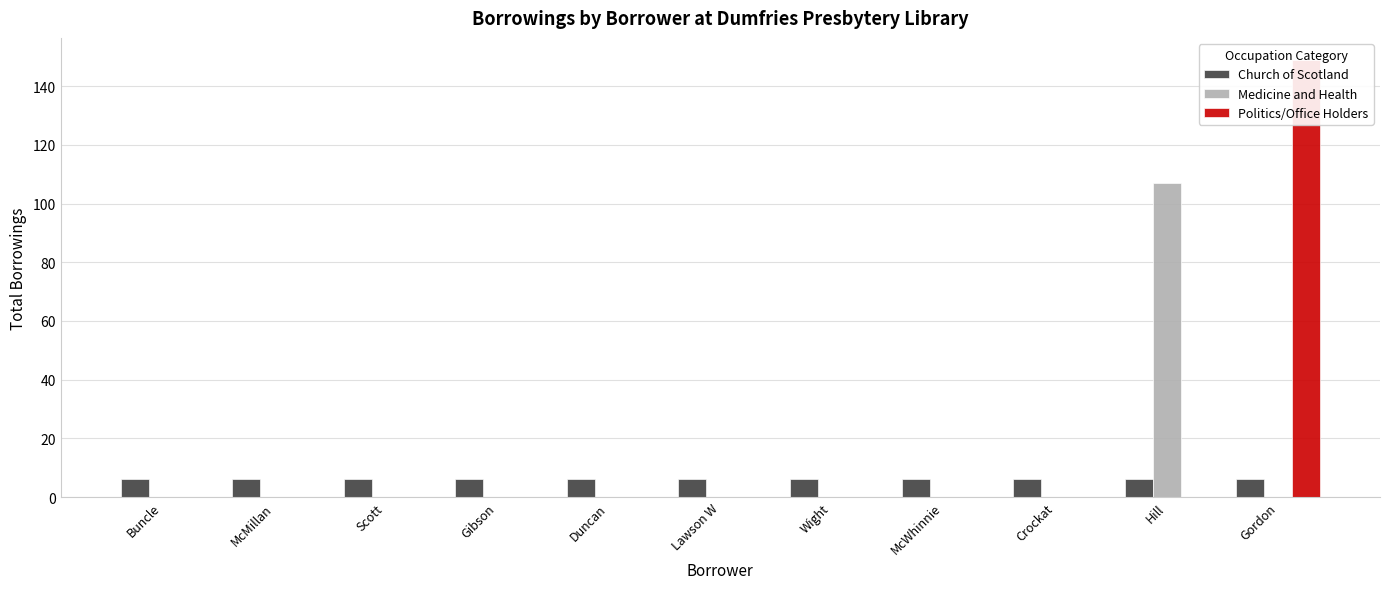

List the labels in order of Church of Scotland value, smallest first.

Buncle, McMillan, Scott, Gibson, Duncan, Lawson W, Wight, McWhinnie, Crockat, Hill, Gordon